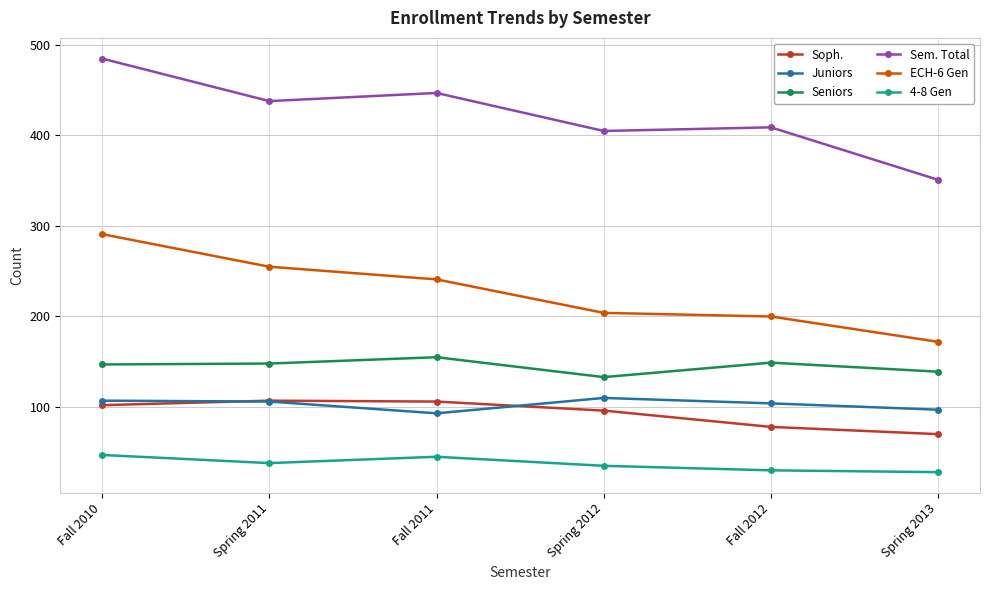

What is the minimum value for Juniors?

93